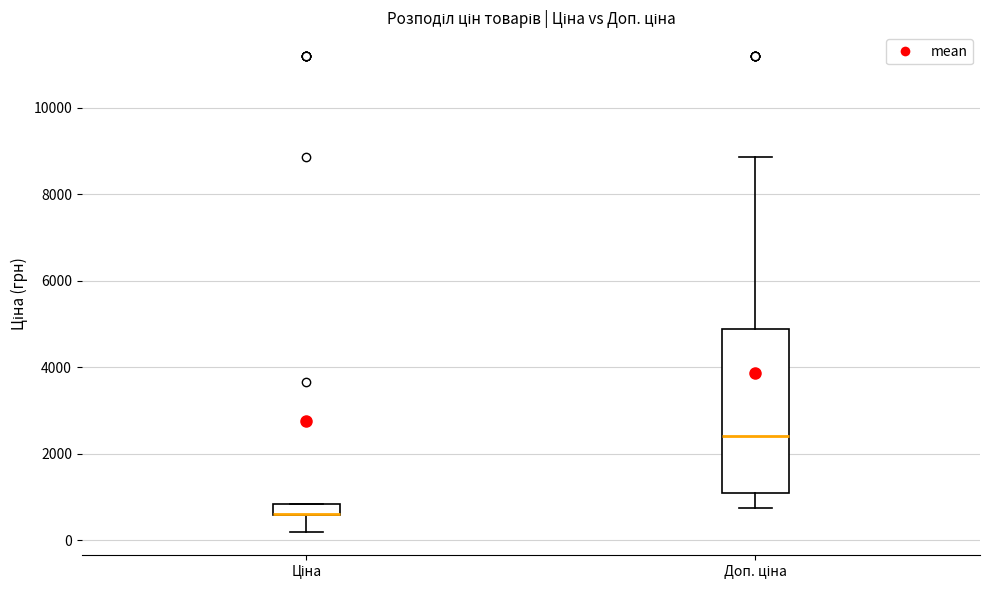

Which box is the tallest, from its lower edge to its upper edge?

Доп. ціна